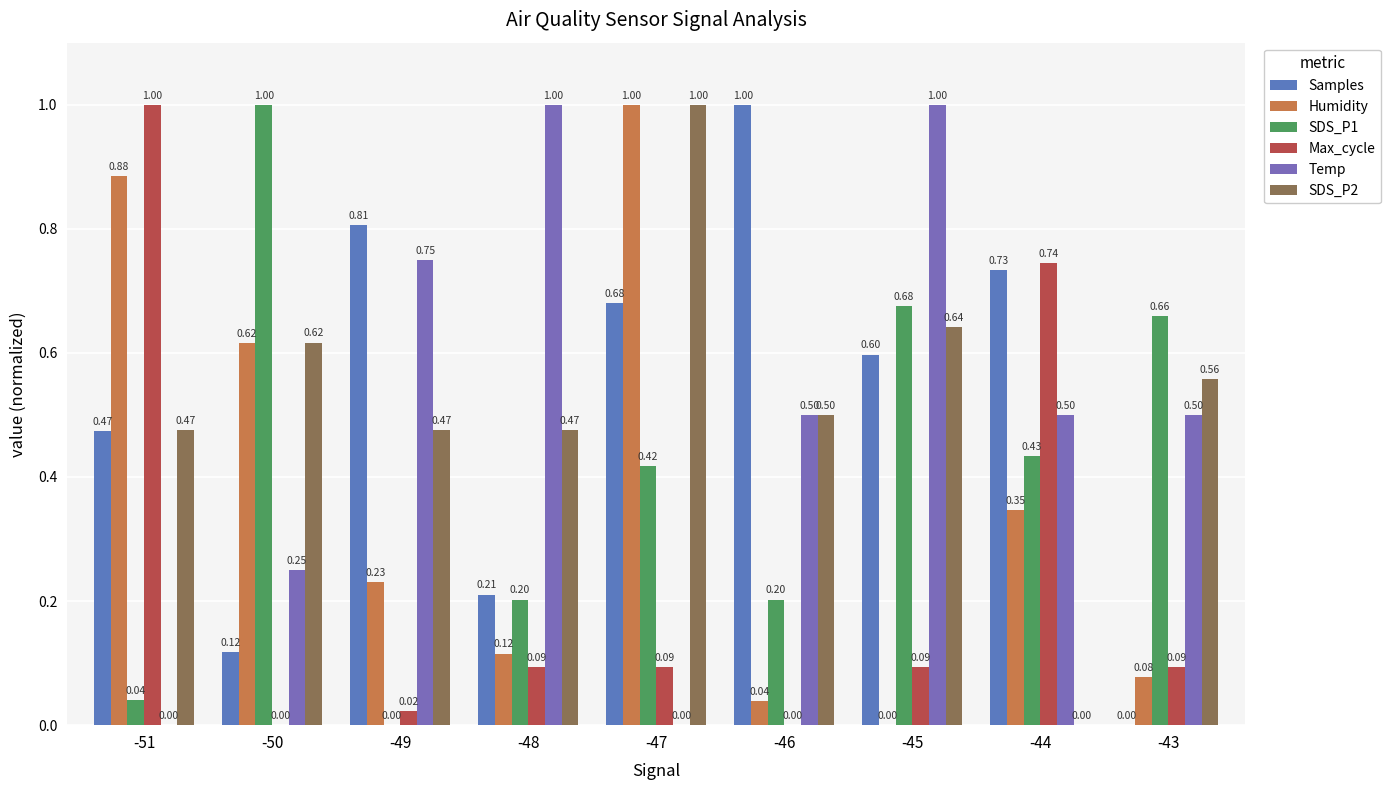

At which category is the sum across all series the highest?

-47